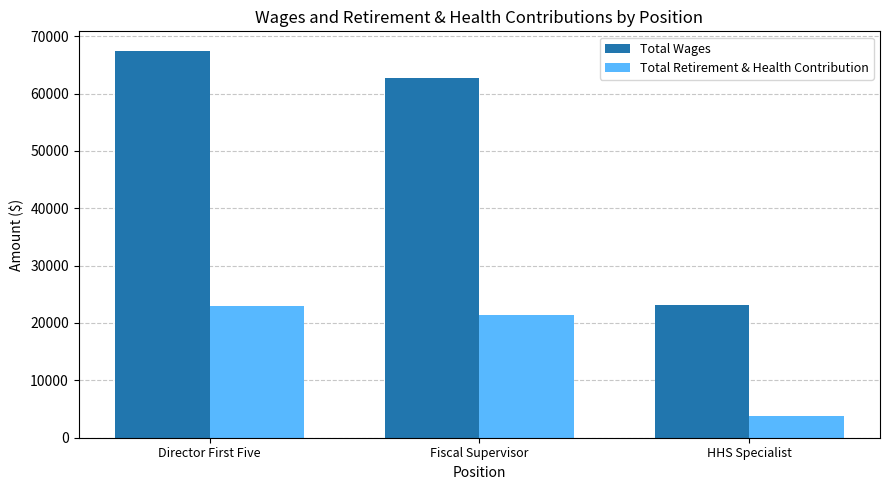

The value of Total Retirement & Health Contribution at Fiscal Supervisor is 21364. True or false?

True